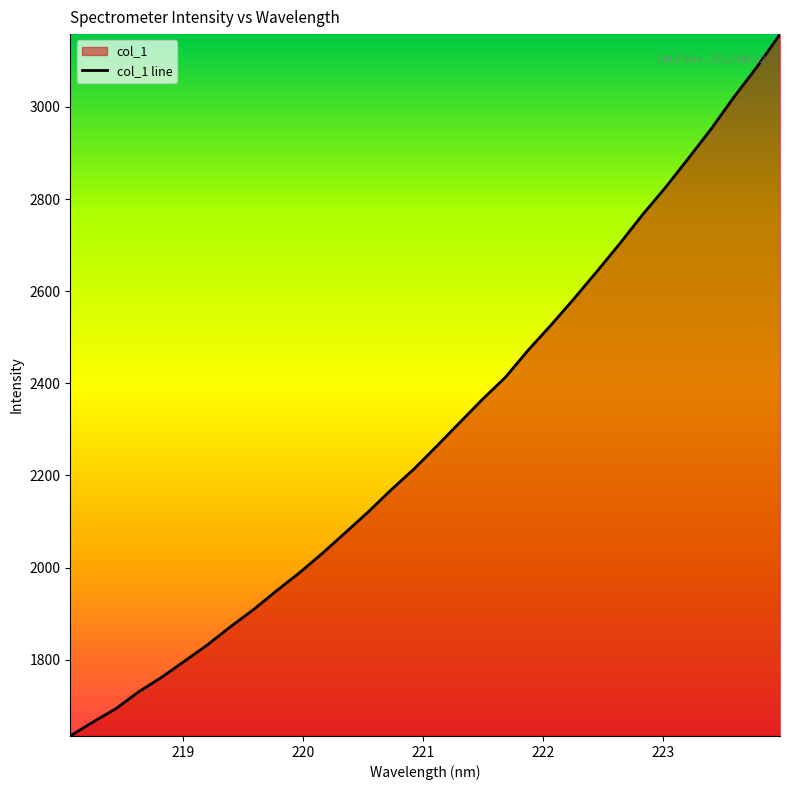

Reading left to right, list all the values displayed in this chart.

1634.5	1665.0	1694.2	1730.9	1762.3	1797.5	1832.8	1872.1	1909.0	1949.7	1988.7	2031.0	2075.7	2120.8	2168.7	2214.0	2263.9	2314.8	2365.6	2413.4	2472.5	2527.1	2584.1	2643.2	2703.6	2766.7	2825.7	2888.8	2952.9	3022.4	3087.3	3158.1